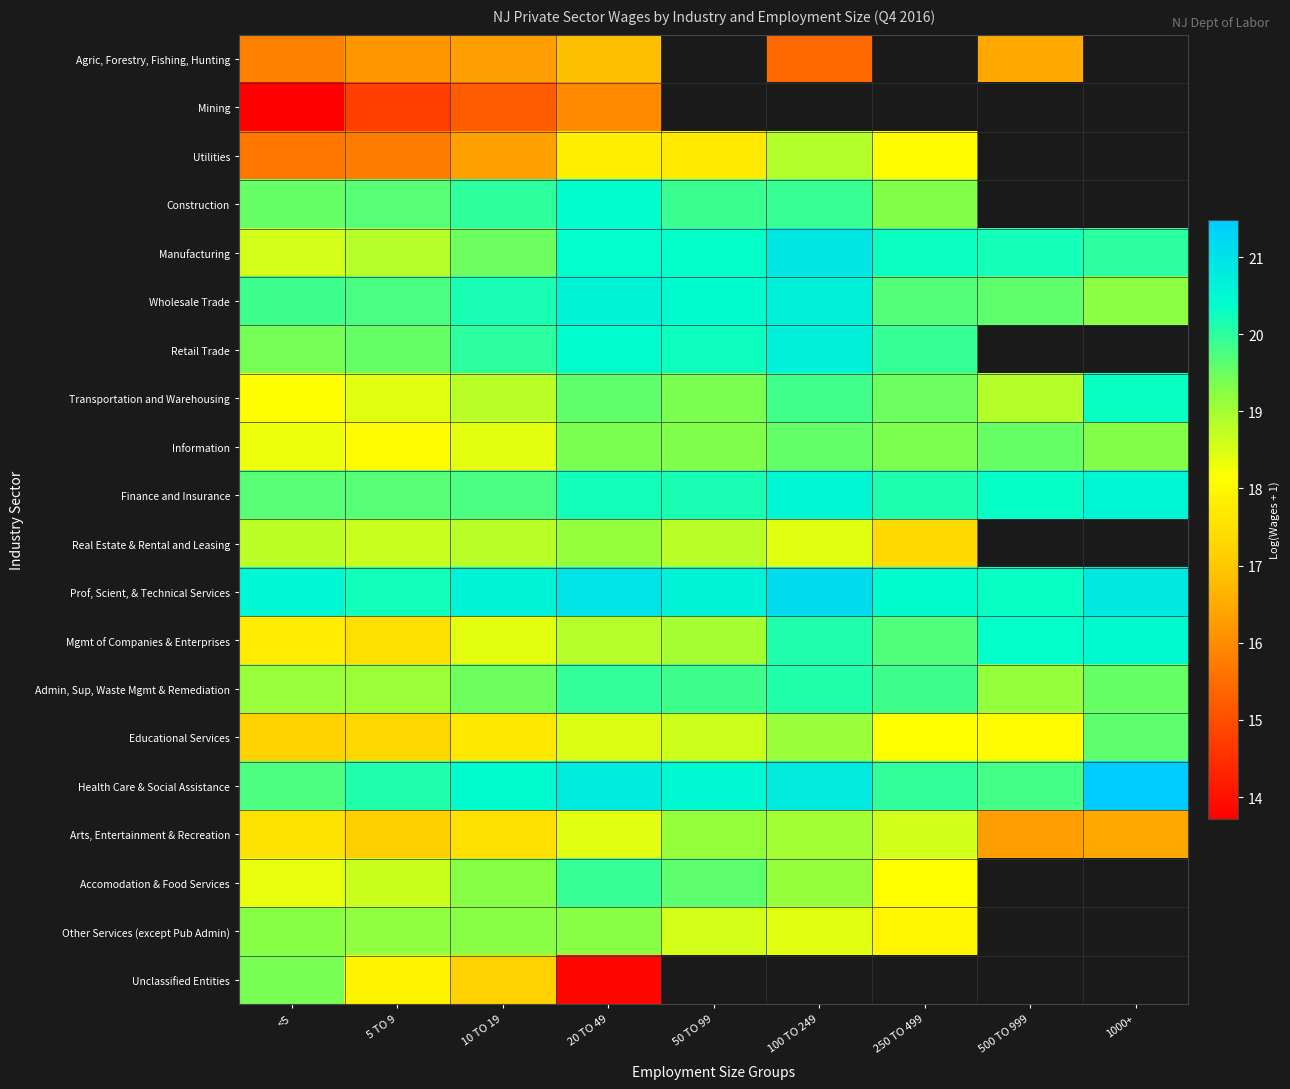

Rank the series by their maximum value, from highest to lowest.

Health Care & Social Assistance, Prof, Scient, & Technical Services, Manufacturing, Wholesale Trade, Retail Trade, Finance and Insurance, Mgmt of Companies & Enterprises, Construction, Transportation and Warehousing, Admin, Sup, Waste Mgmt & Remediation, Accomodation & Food Services, Educational Services, Information, Unclassified Entities, Other Services (except Pub Admin), Real Estate & Rental and Leasing, Arts, Entertainment & Recreation, Utilities, Agric, Forestry, Fishing, Hunting, Mining